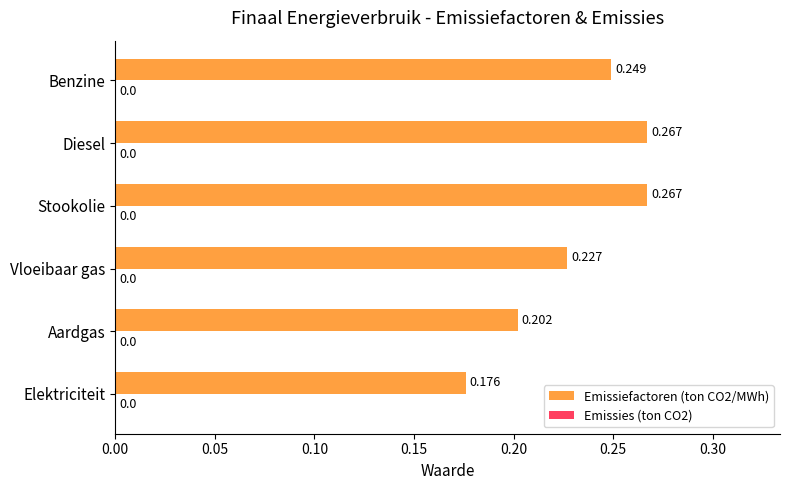

Where is the data nearest to the value 0?

Elektriciteit